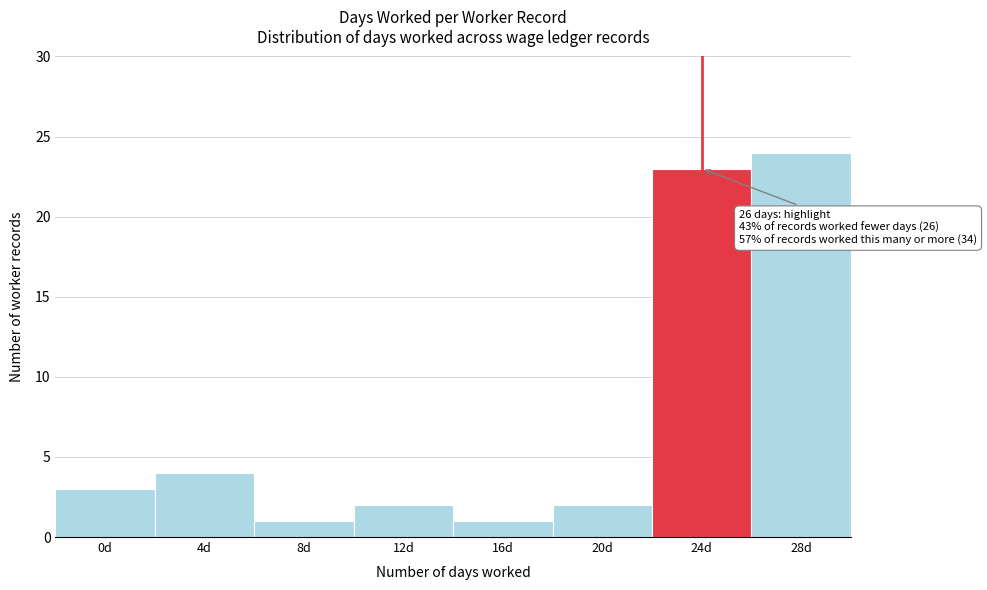

Reading right to left, list all the values displayed in this chart.

28d=24	24d=23	20d=2	16d=1	12d=2	8d=1	4d=4	0d=3